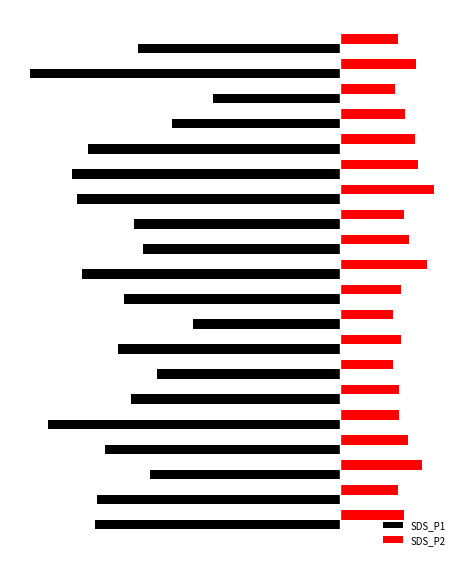

What are all the series names shown in the legend?

SDS_P1, SDS_P2